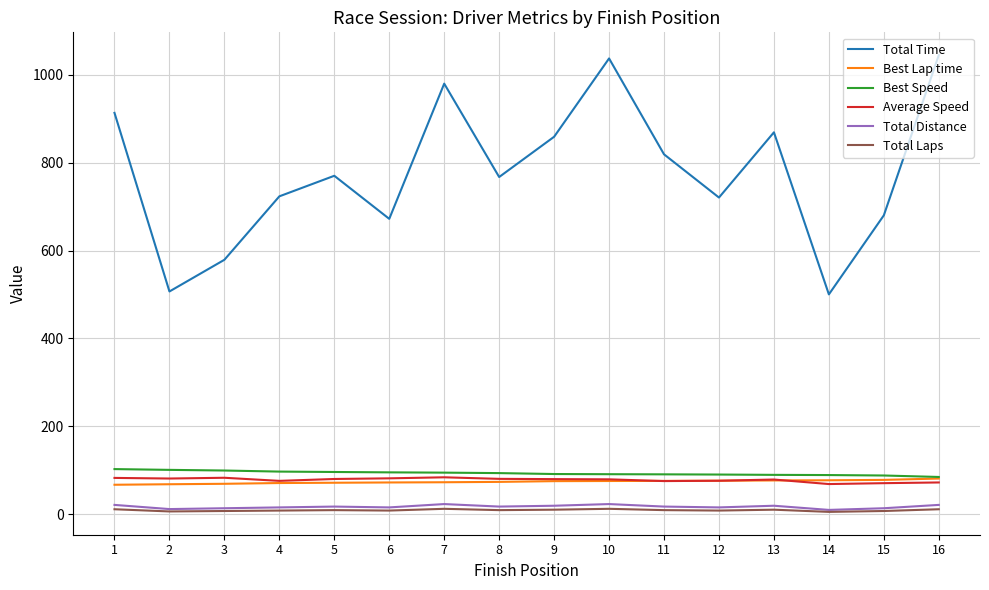

True or false: Total Laps and Best Speed intersect in this chart.

False